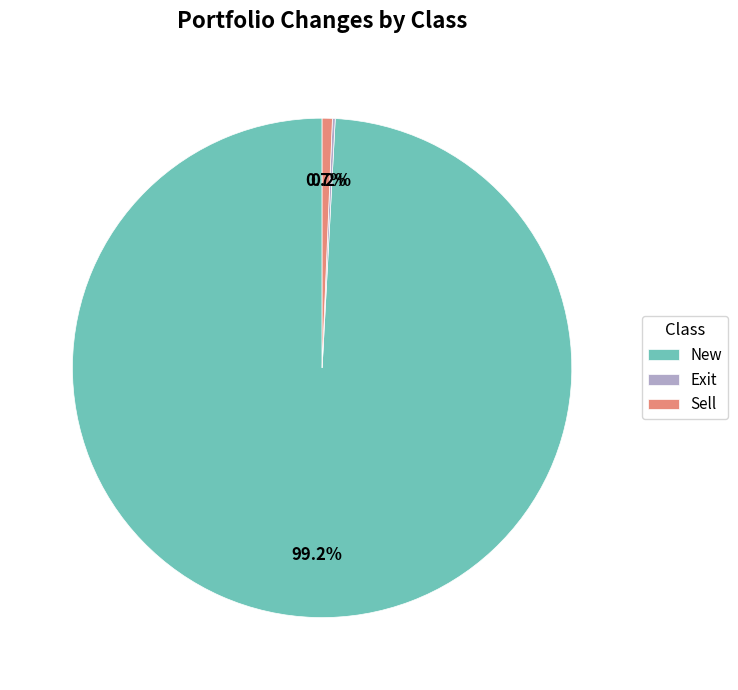

Is there a majority slice in this chart?

Yes